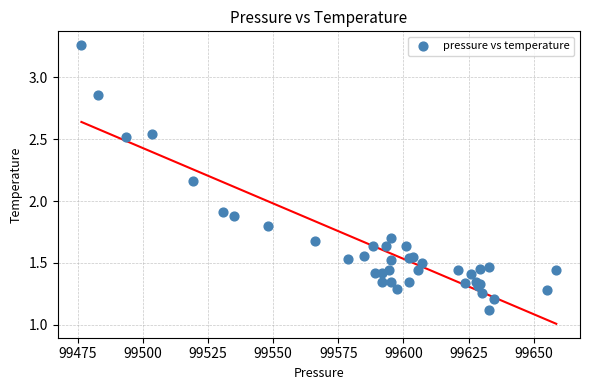

What Y value in the scatter plot is closest to 2?

1.9